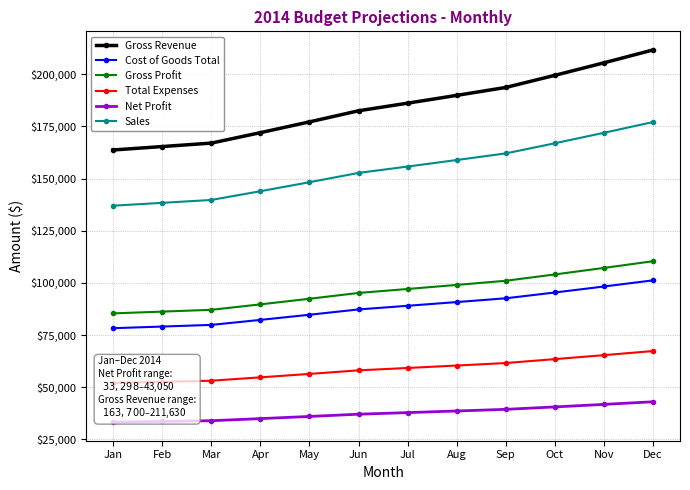

What is the spread (max minus min) of values at Nov?

163670